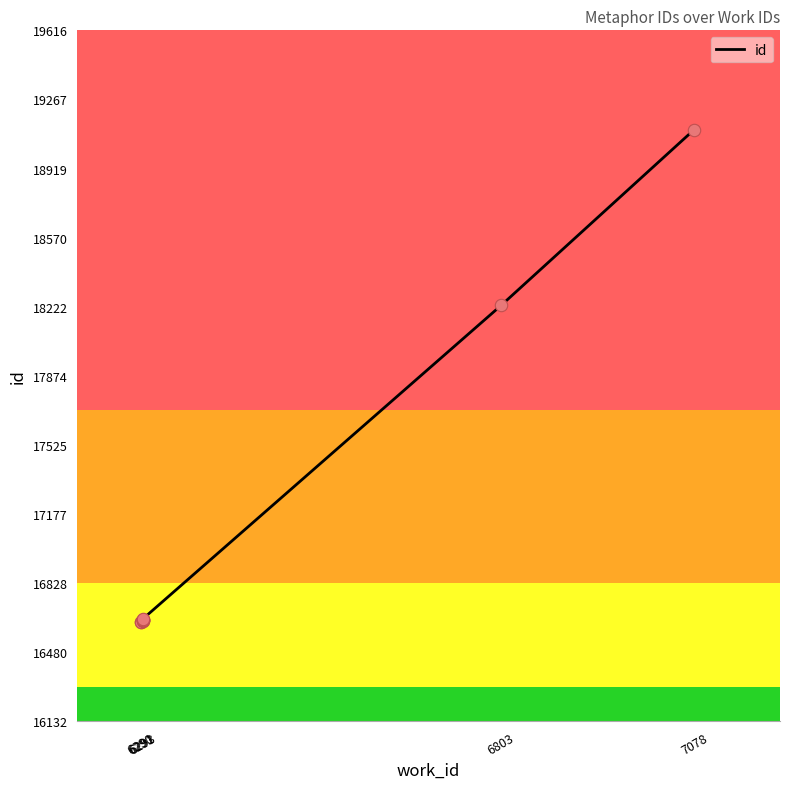

What is the ratio of the value at 6291 to the value at 6293?

1.0